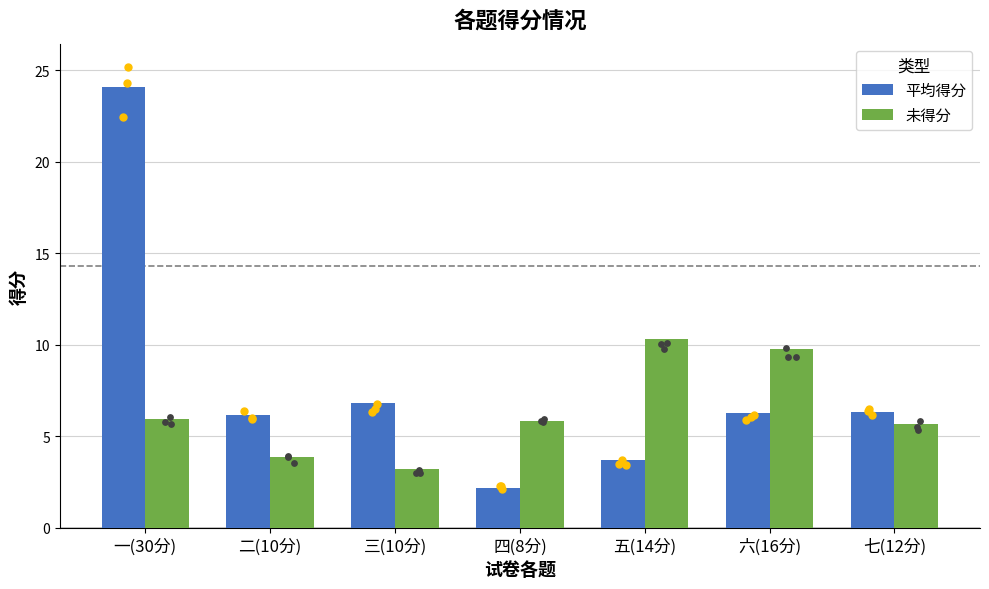

At which category is the sum across all series the highest?

一(30分)